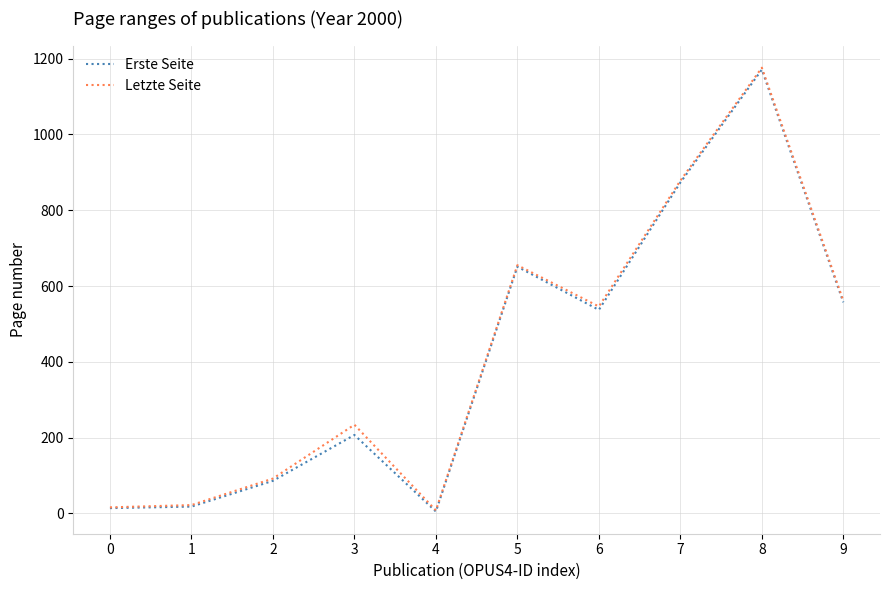

What is the maximum value for Erste Seite?

1171